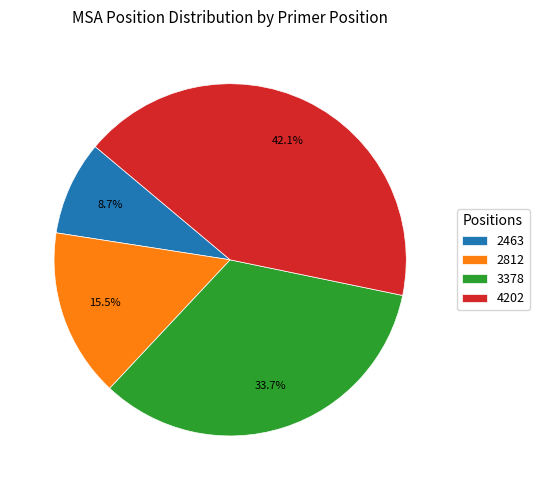

To the nearest percent, what is the combined percentage of 2463 and 2812?

24%